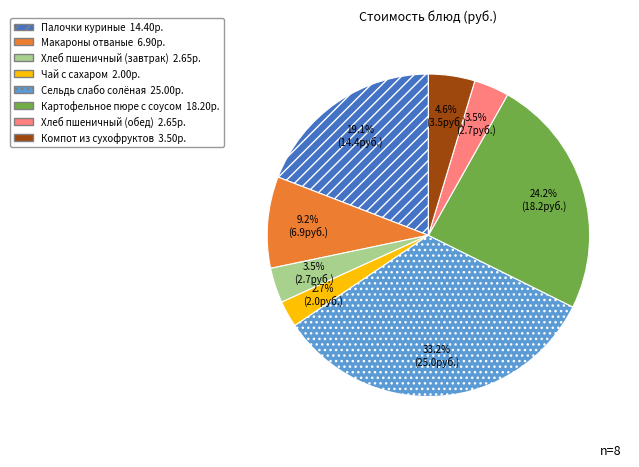

Which category has the biggest portion of the pie?

Сельдь слабо солёная